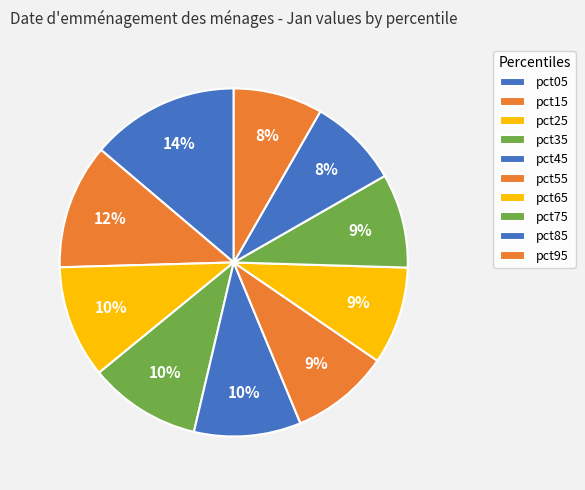

Count the number of slices in the pie.

10